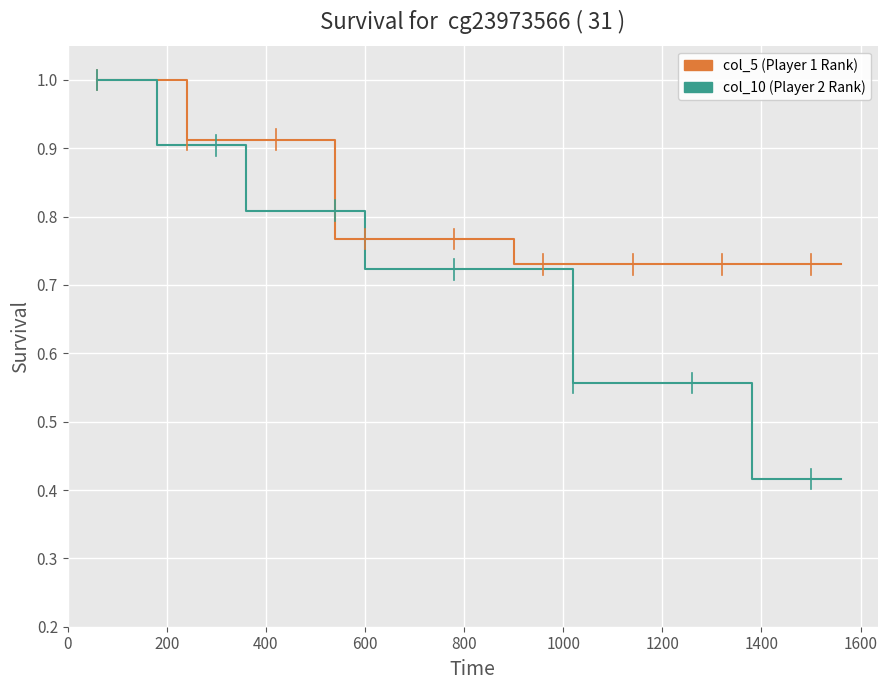

Which series has the widest spread of values?

col_10 (Player 2 Rank)